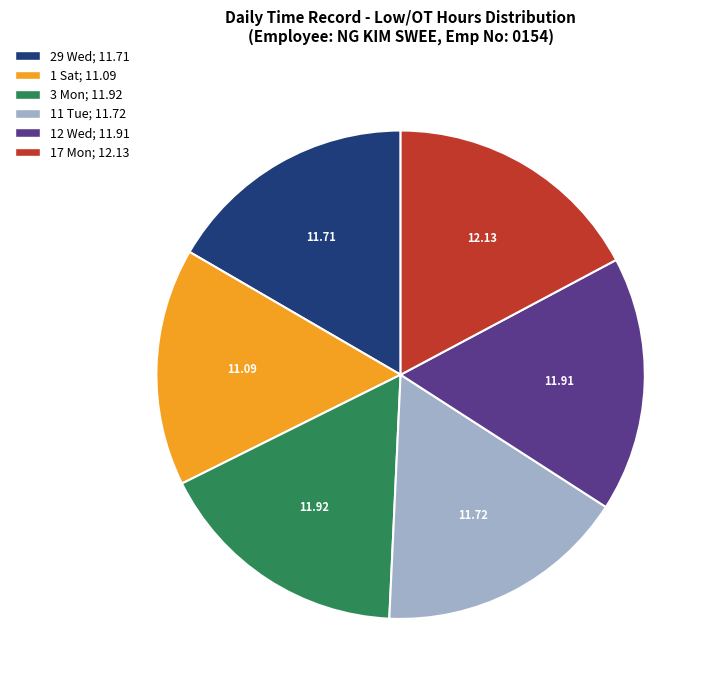

Does any single category account for the majority?

No